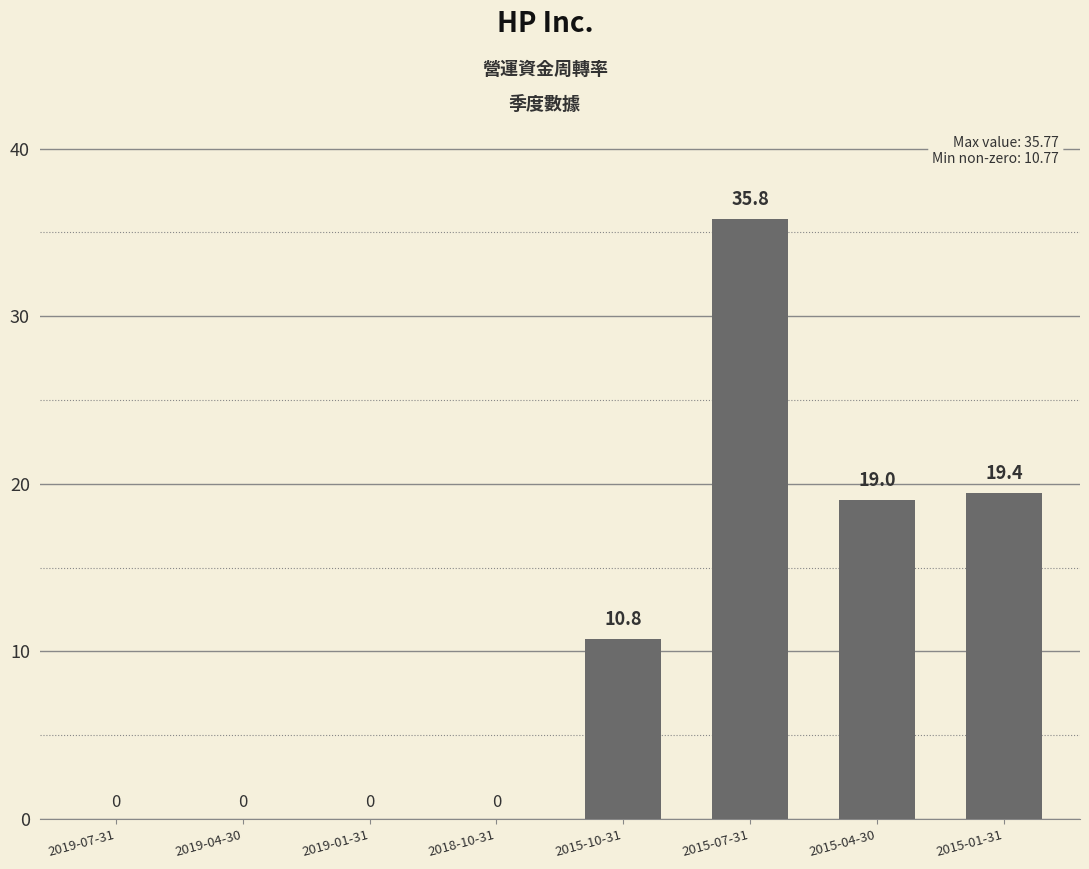

What is the maximum value shown in the chart?

35.8